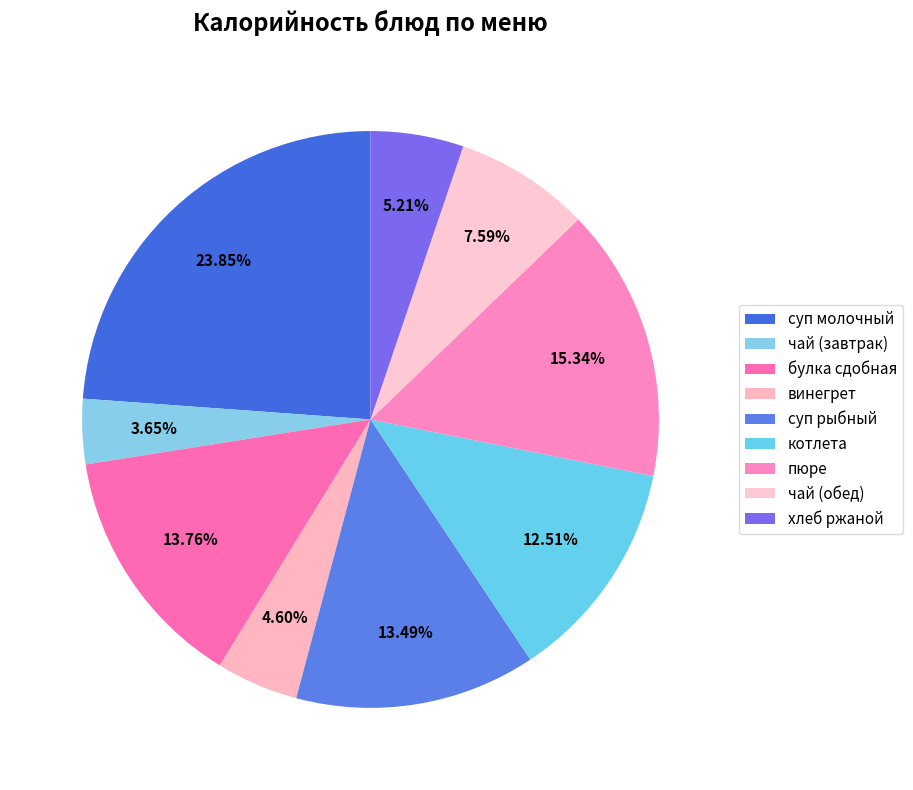

Rank the categories by value from lowest to highest.

чай (завтрак), винегрет, хлеб ржаной, чай (обед), котлета, суп рыбный, булка сдобная, пюре, суп молочный